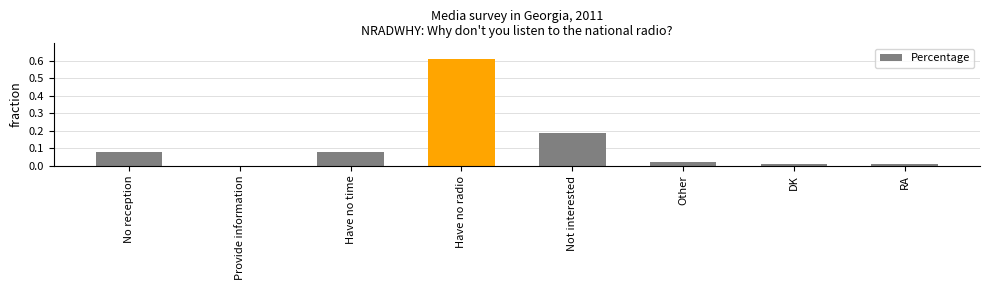

What is the sum of all values?

1.0